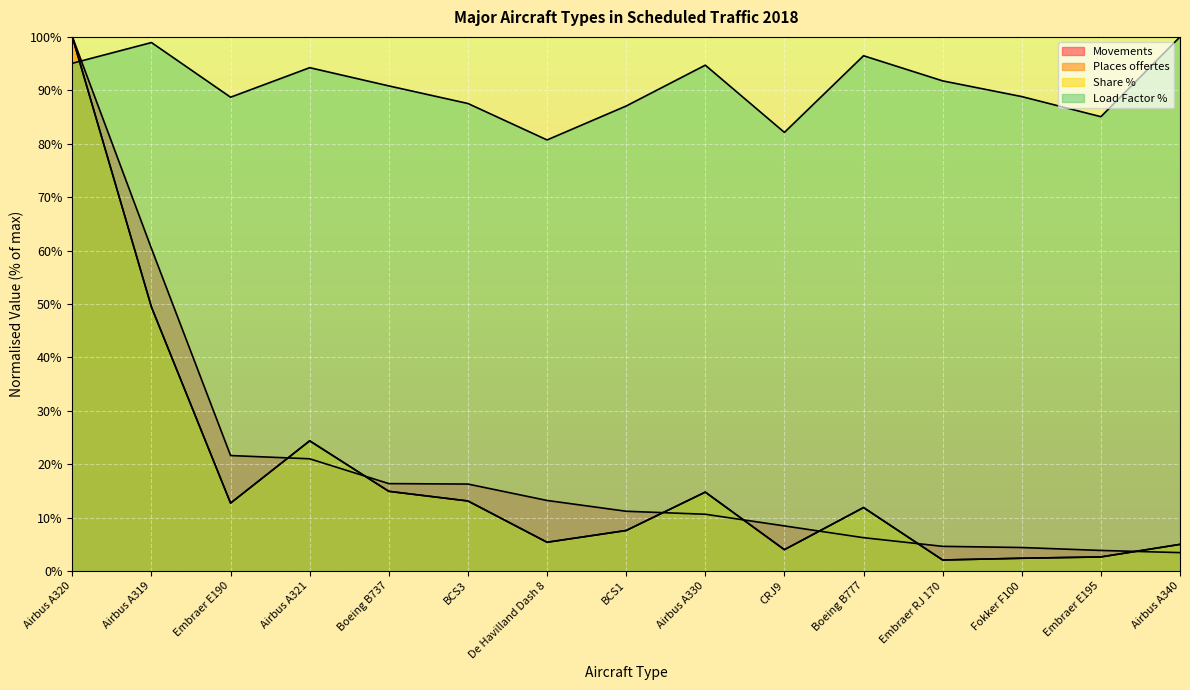

At which label is Load Factor % closest to 90?

Boeing B737